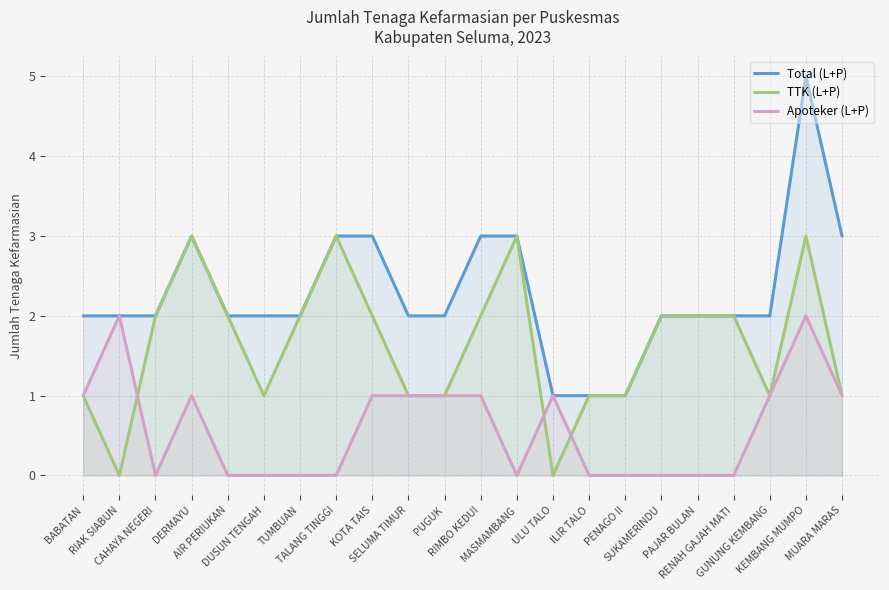

How many interior local valleys does the TTK (L+P) series have?

4